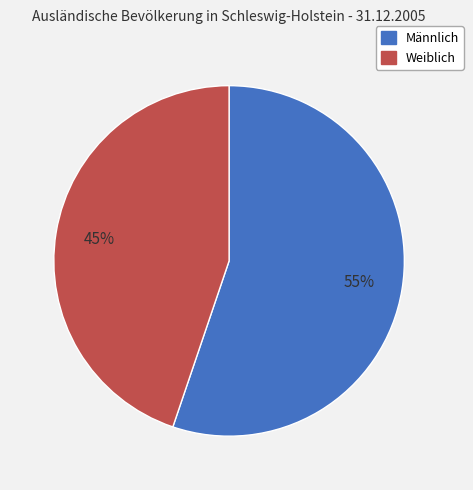

Rank the categories by value from lowest to highest.

Weiblich, Männlich